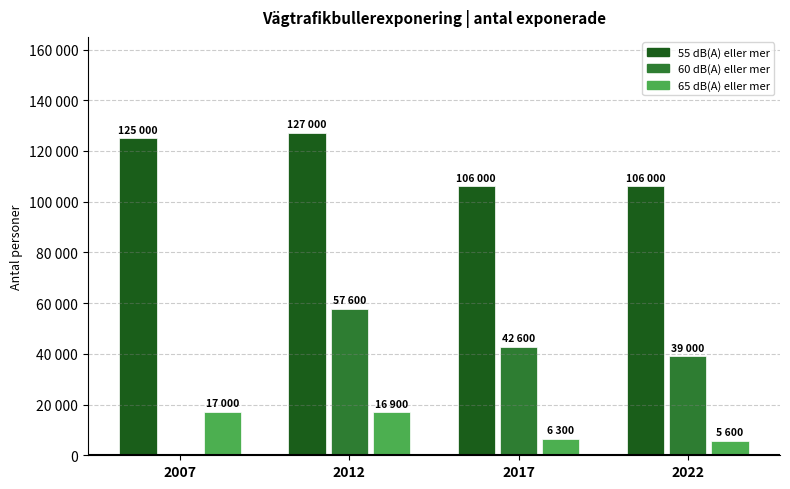

Which series has the widest spread of values?

60 dB(A) eller mer